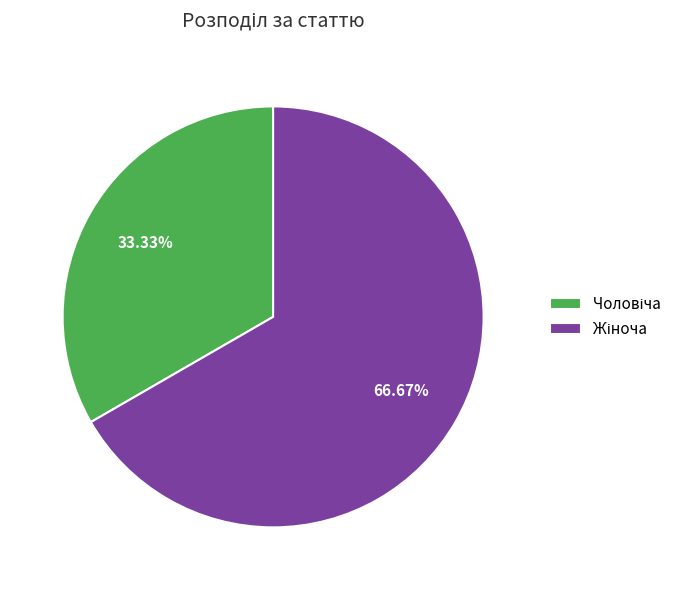

Is there any slice that represents more than half of the pie?

Yes